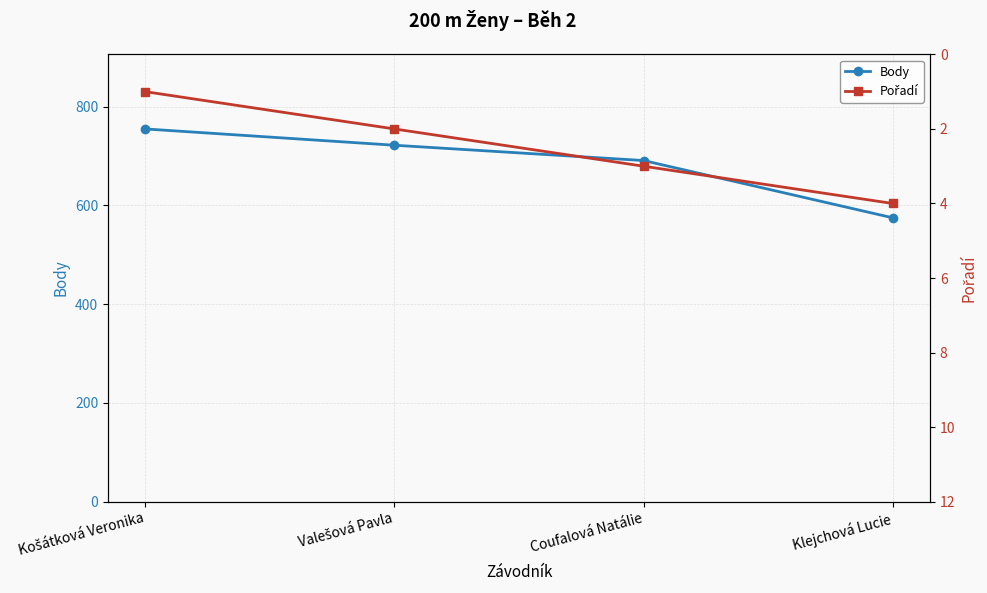

Rank the series by their maximum value, from lowest to highest.

Pořadí, Body